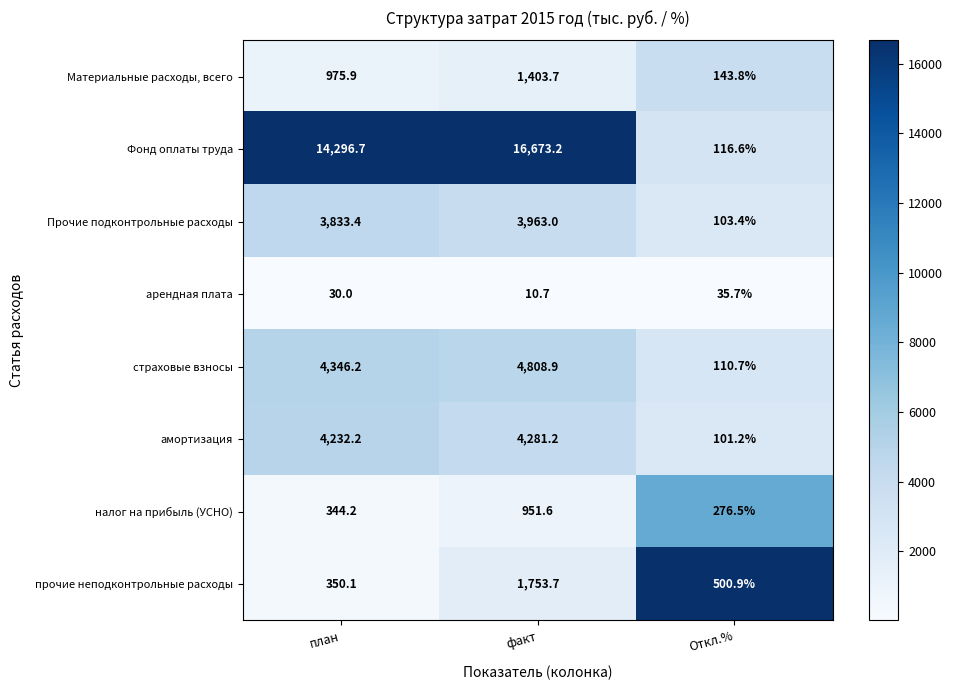

Which category has the lowest value in the страховые взносы series?

Откл.%